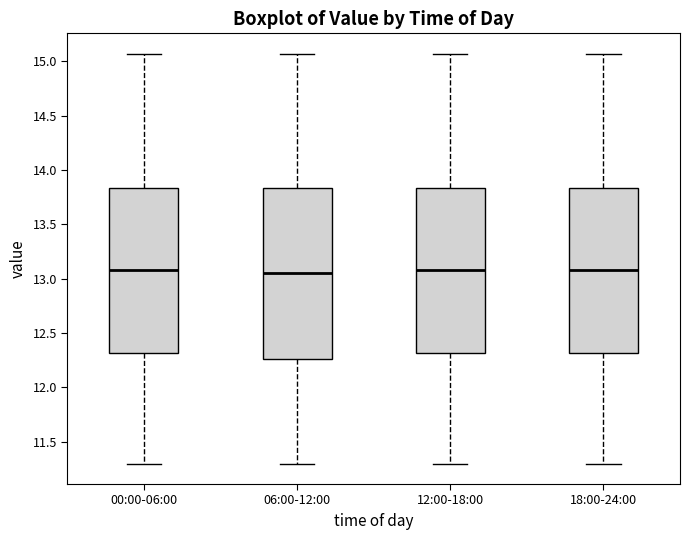

Reading left to right, read every box against the y-axis: the position of its median line, the range the box covers, and the ends of its whiskers. The values are not printed on the chart, so give them approximately, as read against the axis.

00:00-06:00: median 13.10, box 12.30 to 13.85, whiskers 11.30 to 15.05
06:00-12:00: median 13.05, box 12.25 to 13.85, whiskers 11.30 to 15.05
12:00-18:00: median 13.10, box 12.30 to 13.85, whiskers 11.30 to 15.05
18:00-24:00: median 13.10, box 12.30 to 13.85, whiskers 11.30 to 15.05